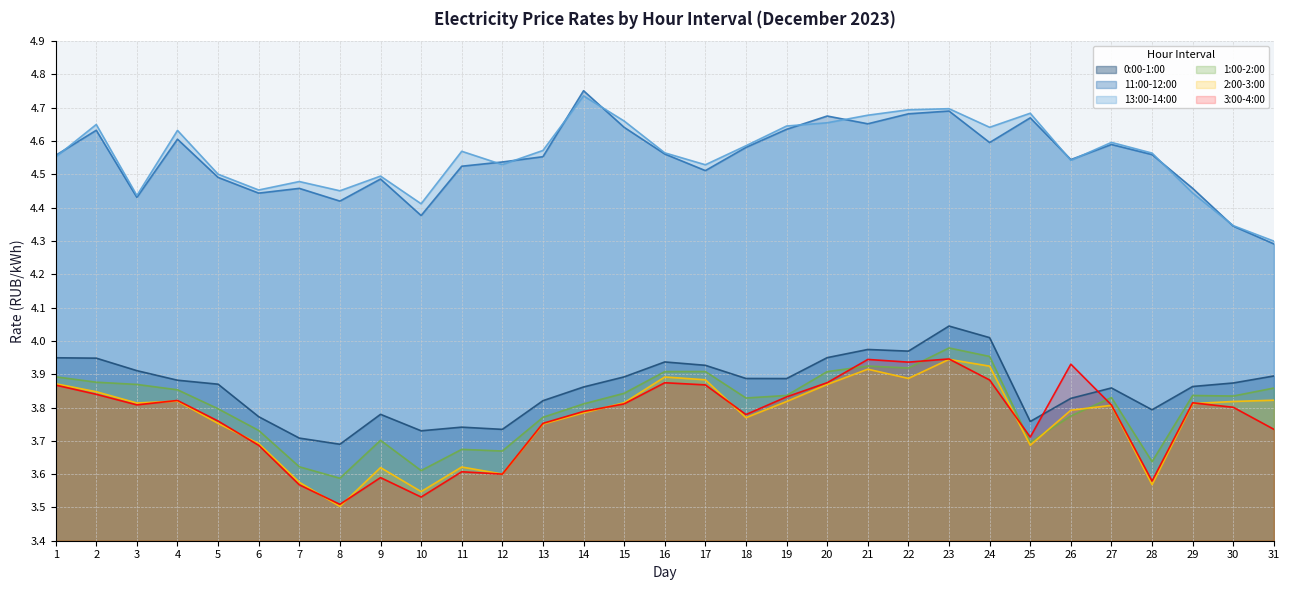

True or false: 2:00-3:00 and 0:00-1:00 intersect in this chart.

False